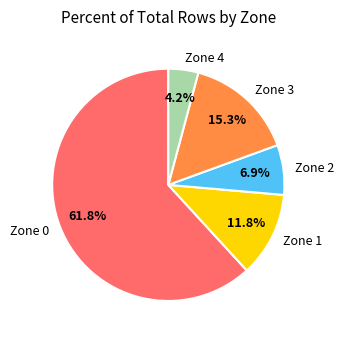

Which slice represents more than half of the pie?

Zone 0